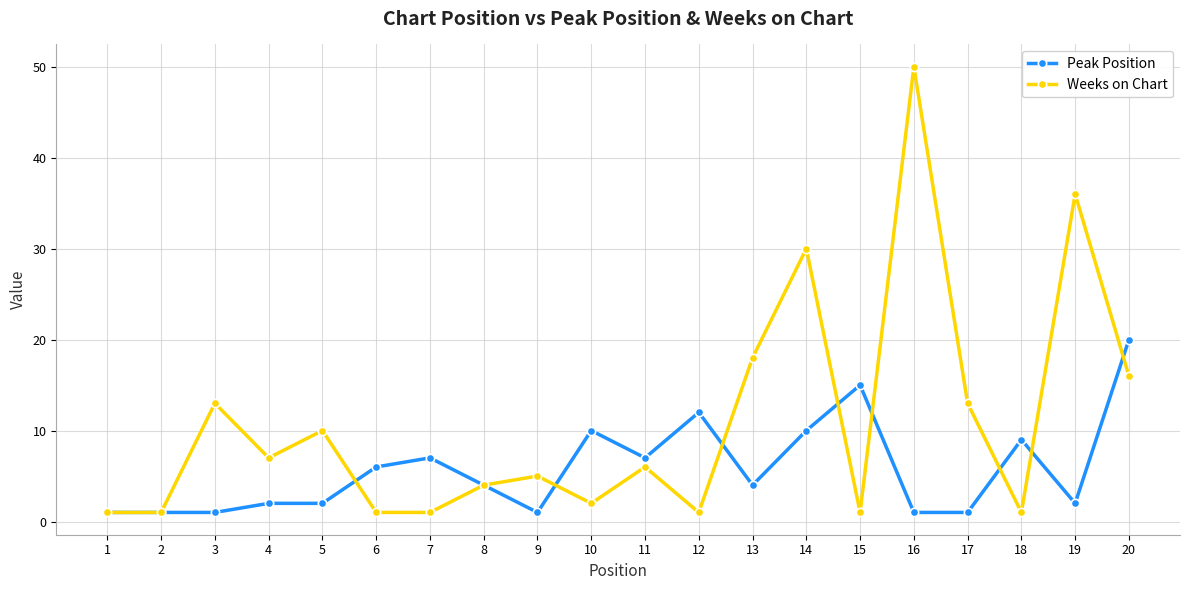

True or false: Weeks on Chart has a value of 1 at 2.

True